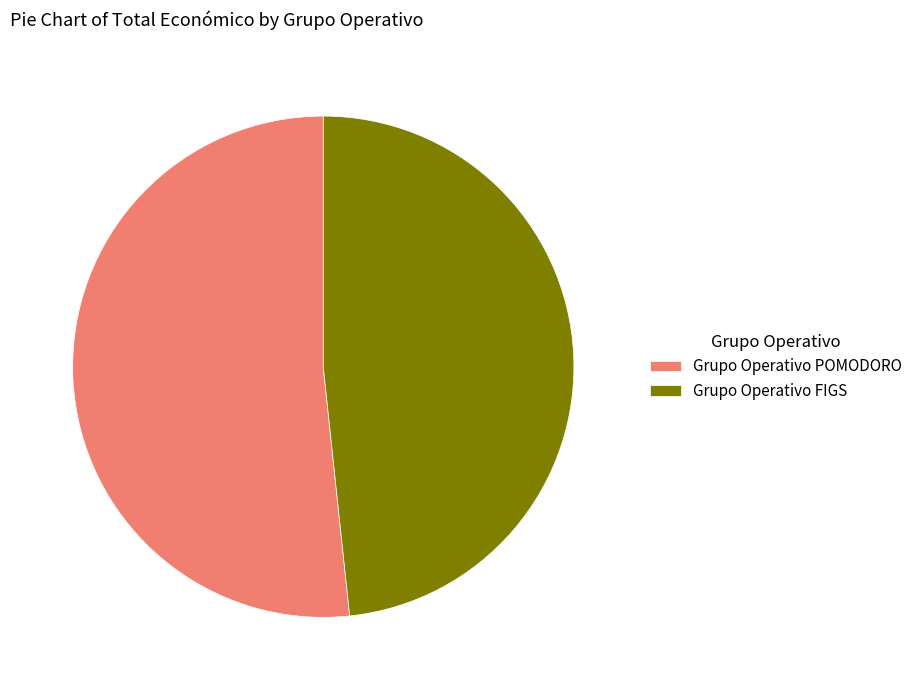

How many slices are in this pie chart?

2